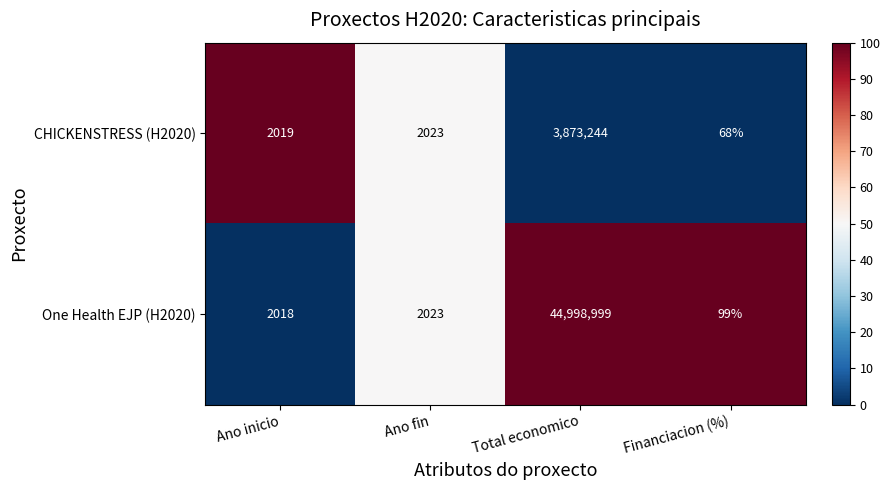

What is the minimum value for One Health EJP (H2020)?

99